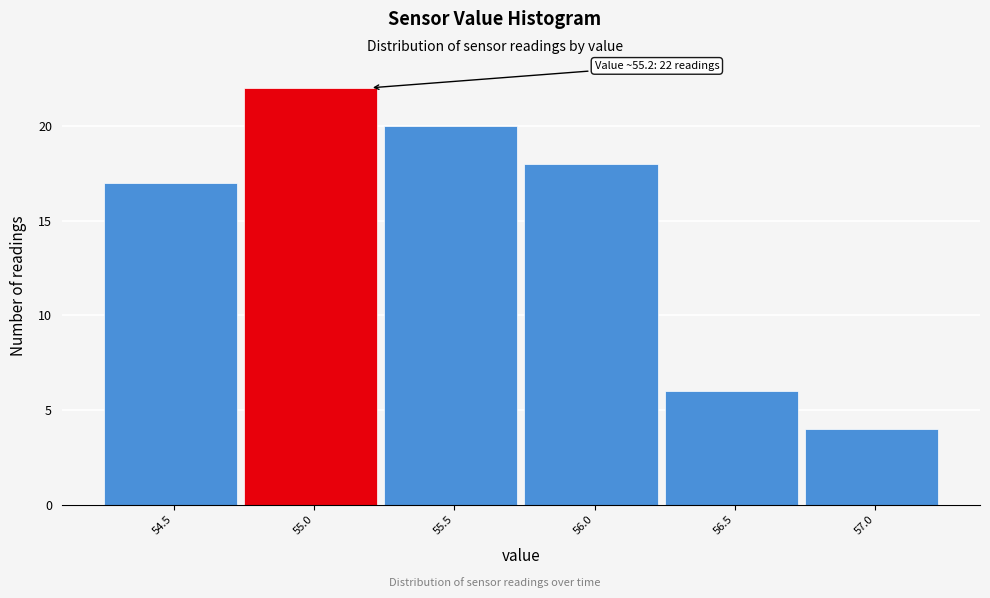

Which range on the x-axis has the tallest bar?

54.75 to 55.25